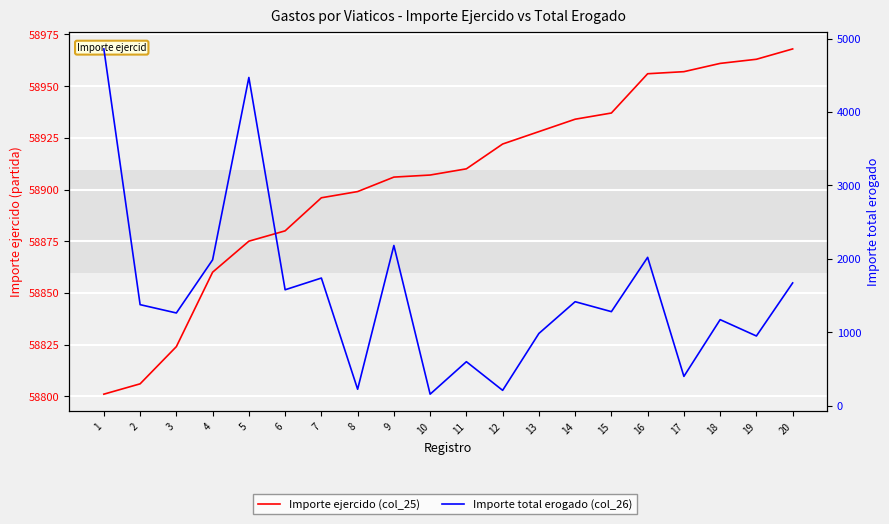

Which has a higher value, 9 or 14?

14